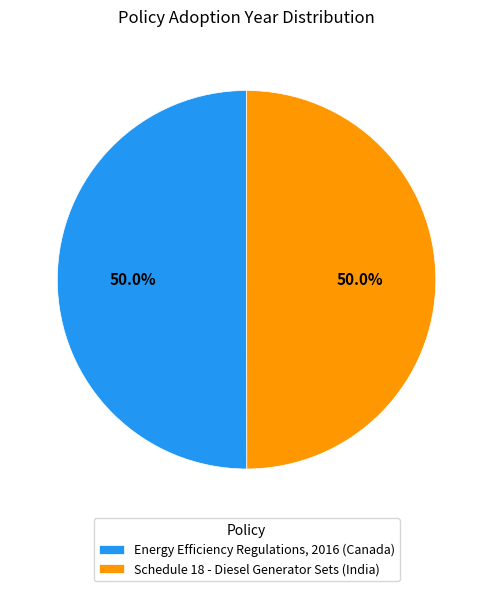

What is the ratio of the value at Energy Efficiency Regulations, 2016 (Canada) to the value at Schedule 18 - Diesel Generator Sets (India)?

1.0